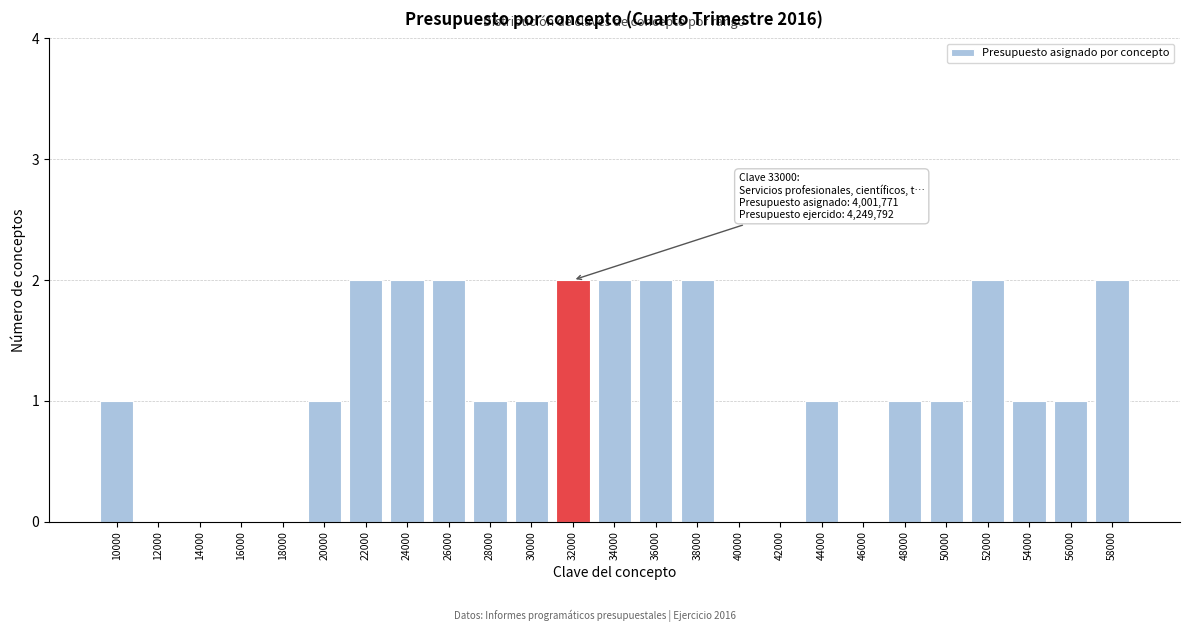

Reading left to right, list all the values displayed in this chart.

10000=1	12000=0	14000=0	16000=0	18000=0	20000=1	22000=2	24000=2	26000=2	28000=1	30000=1	32000=2	34000=2	36000=2	38000=2	40000=0	42000=0	44000=1	46000=0	48000=1	50000=1	52000=2	54000=1	56000=1	58000=2